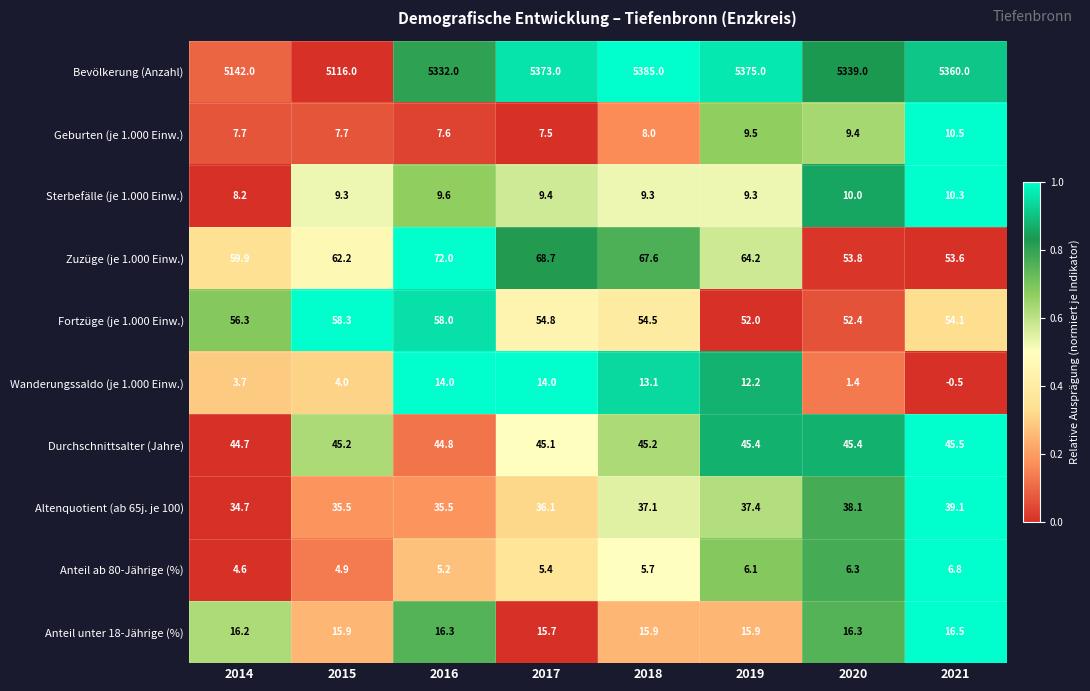

Count the number of categories in the chart.

8